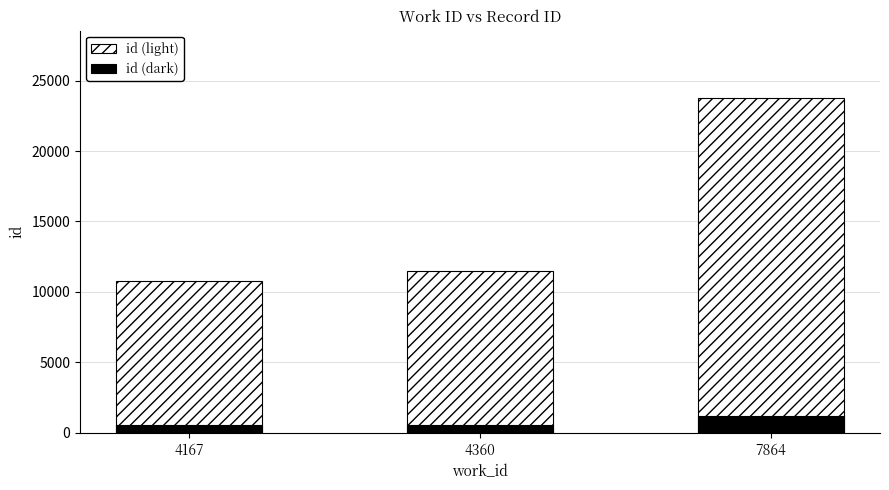

Is it true that id (light) equals 20194.4 at 4360?

False